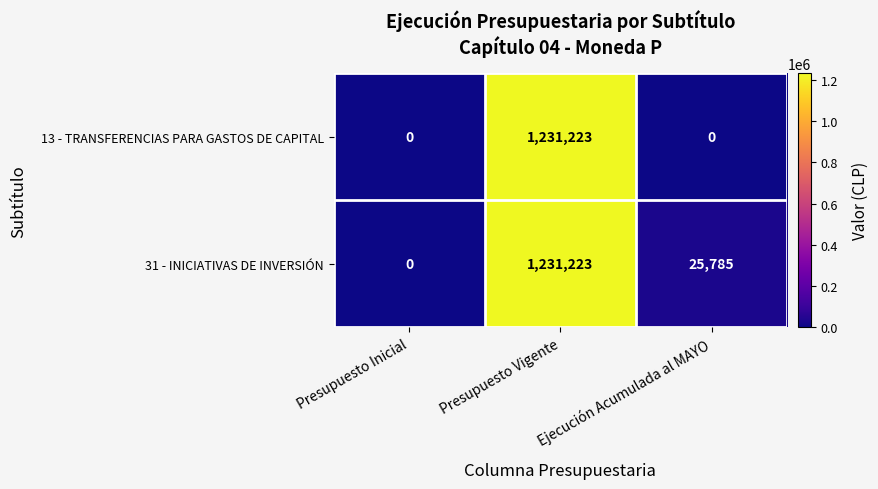

List the labels in order of 31 - INICIATIVAS DE INVERSIÓN value, largest first.

Presupuesto Vigente, Ejecución Acumulada al MAYO, Presupuesto Inicial